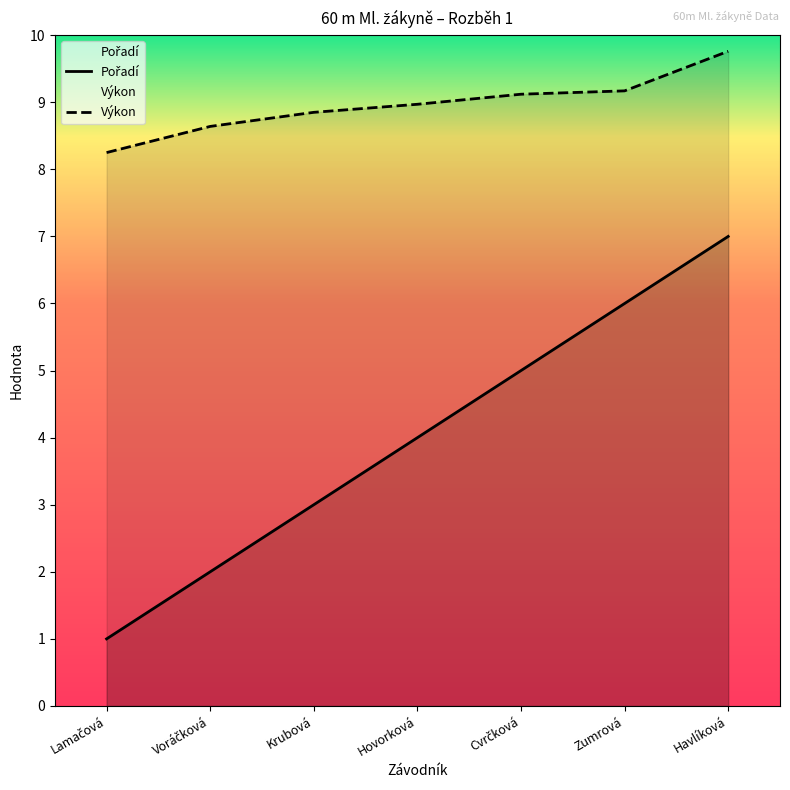

At how many categories does at least one series exceed 5?

7